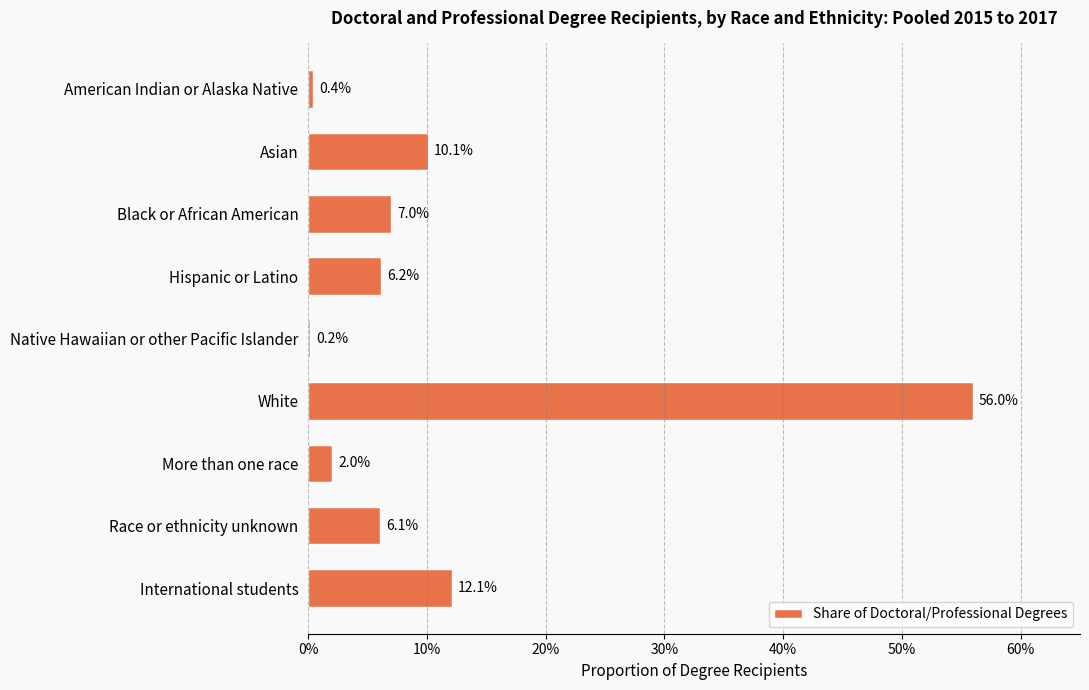

Are the bars horizontal?

Yes